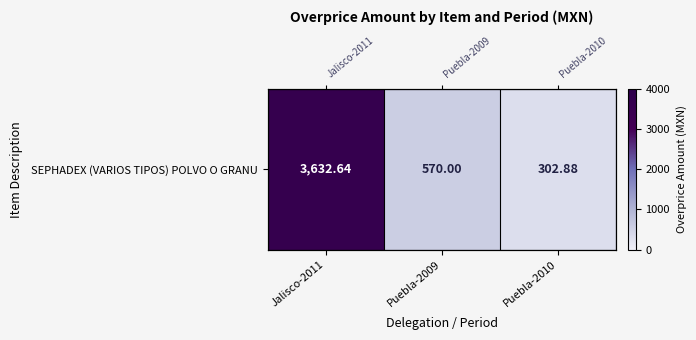

What is the sum of all values?

4505.5